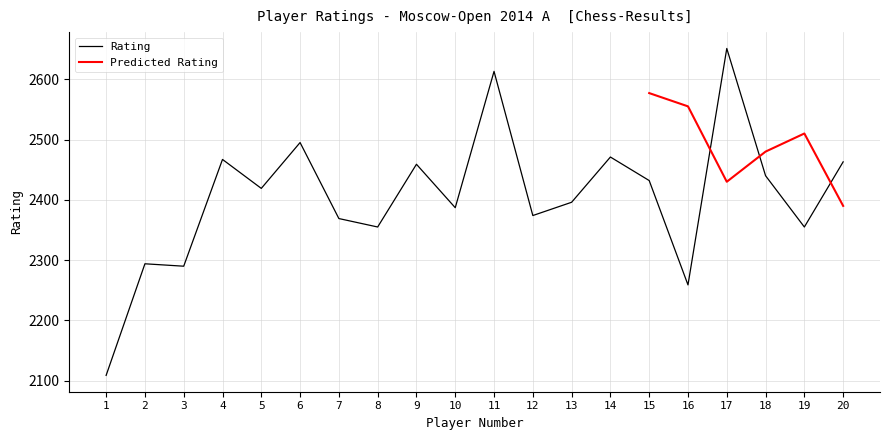

At which label is the value closest to 2380?

12